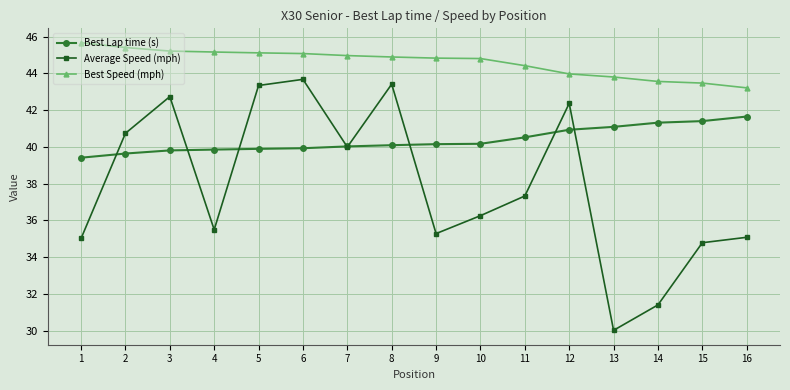

How many data points in Average Speed (mph) are above 37?

8